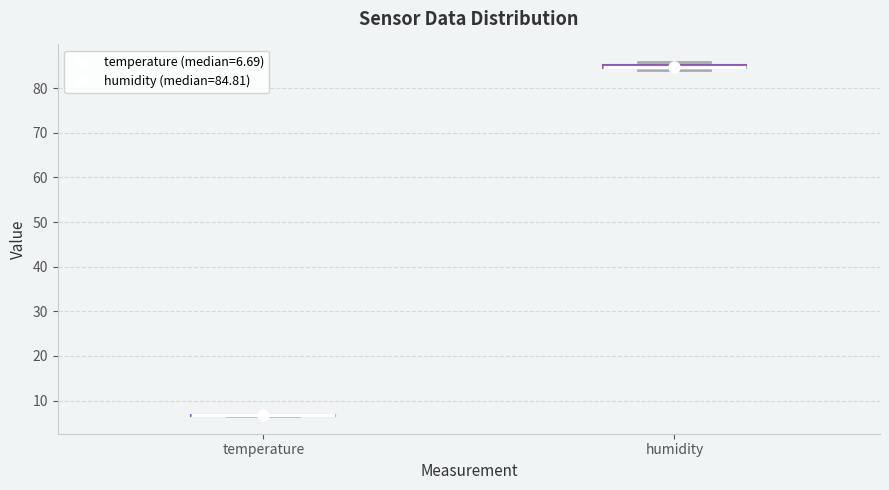

Where is the lower edge of the box for humidity on the y-axis? The values are not printed on the chart, so give them approximately, as read against the axis.

84